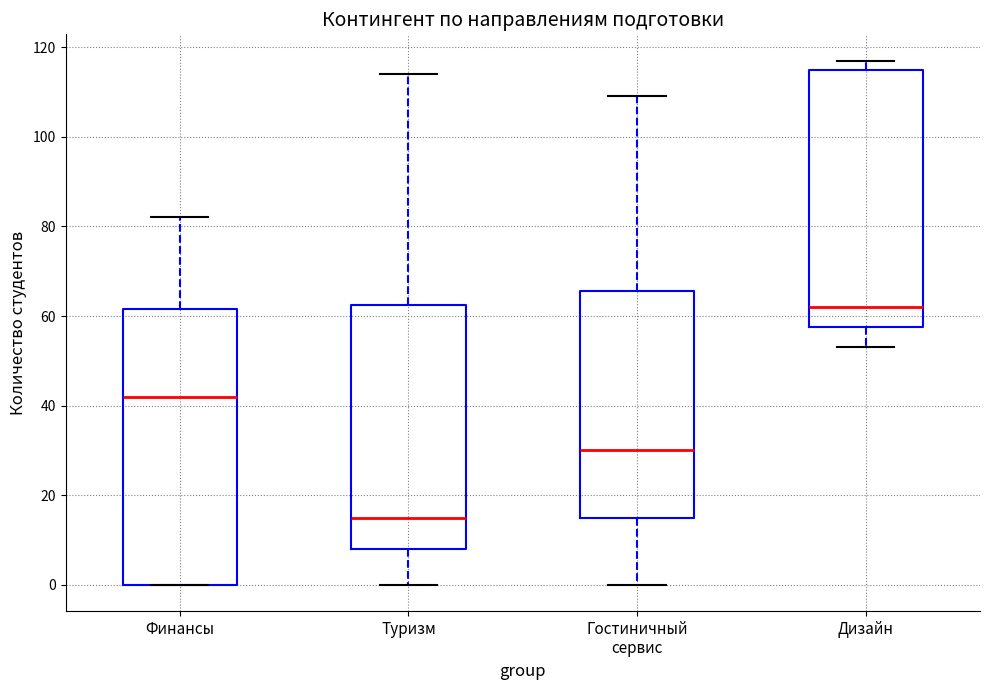

Which box is the tallest, from its lower edge to its upper edge?

Финансы